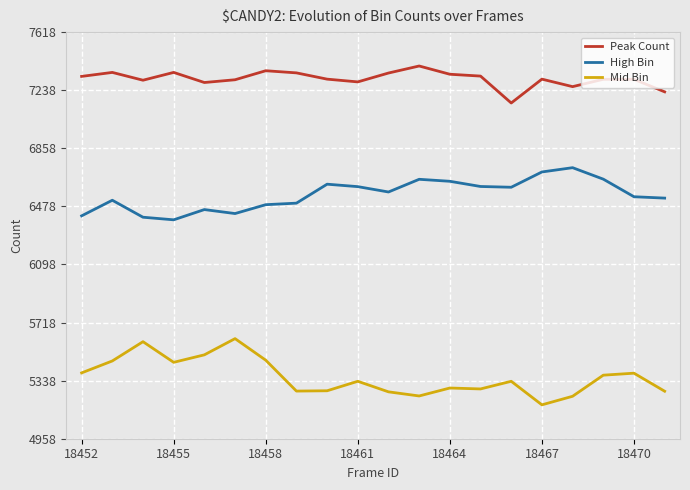

Which series has the largest total across all categories?

Peak Count